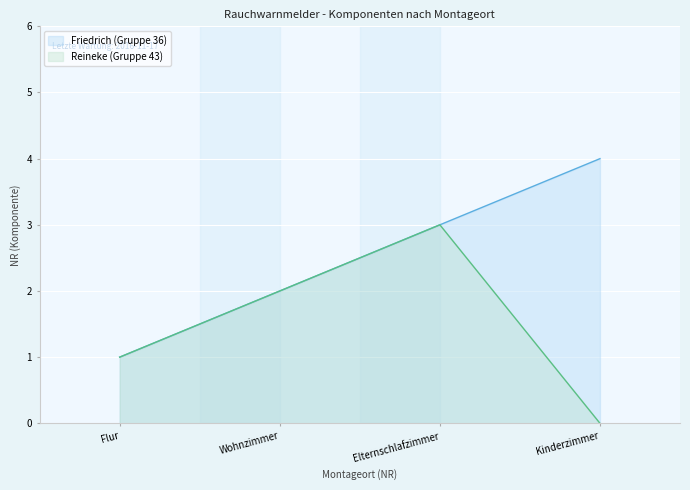

Reading left to right, extract all data points from this chart.

Flur=1	Wohnzimmer=2	Elternschlafzimmer=3	Kinderzimmer=4